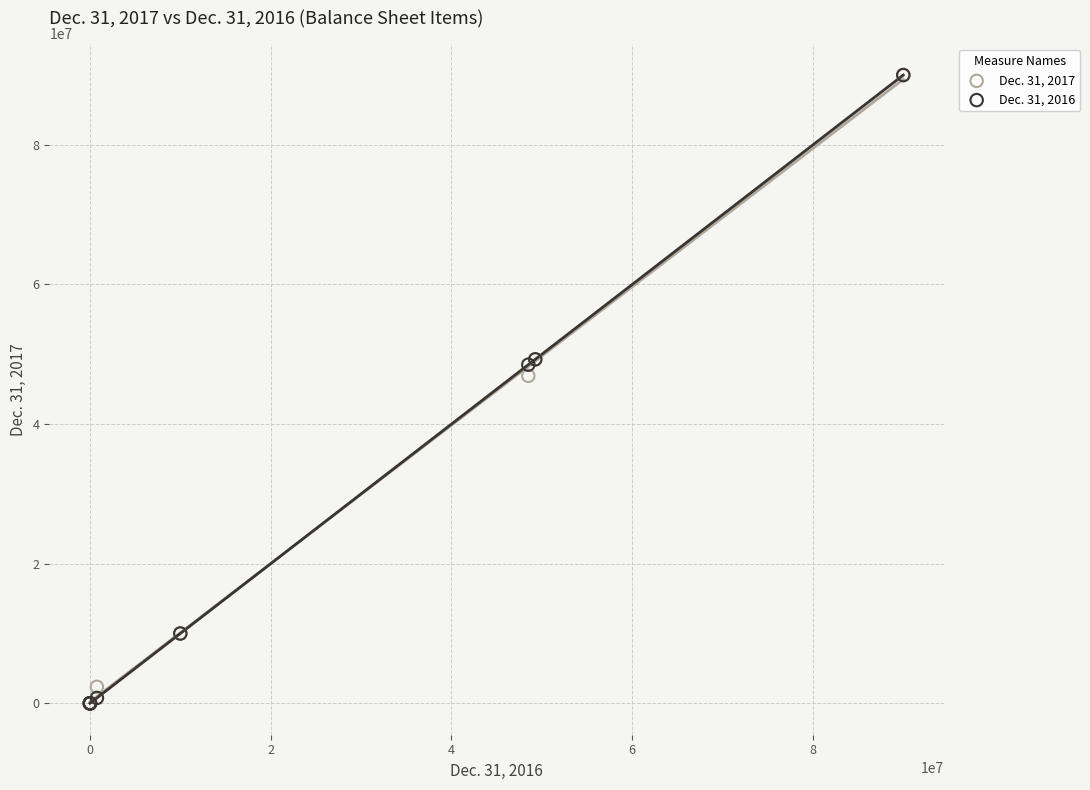

What are all the series names shown in the legend?

Dec. 31, 2017, Dec. 31, 2016